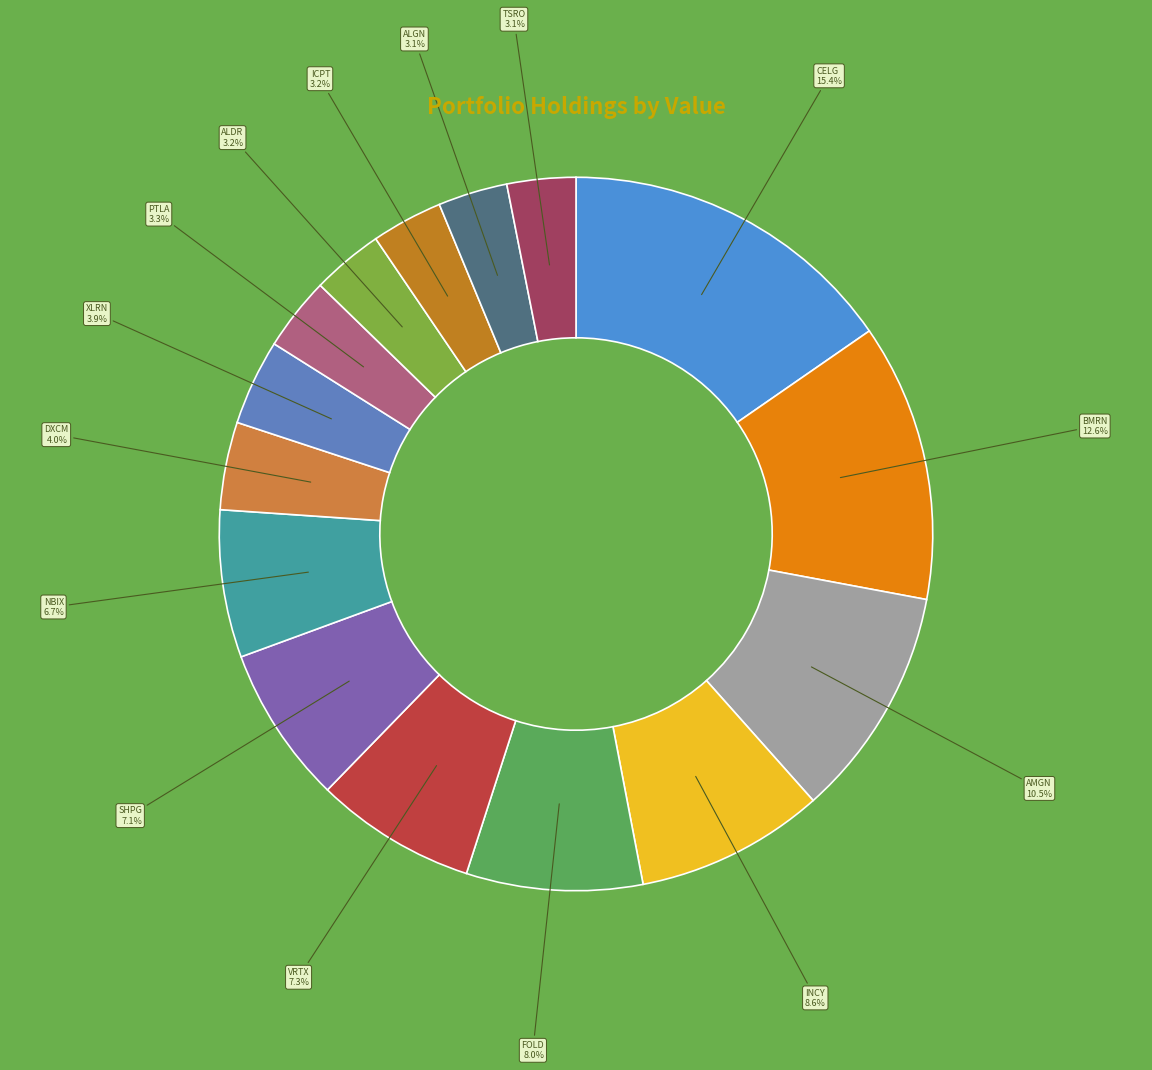

What is the largest slice in the pie chart?

CELG